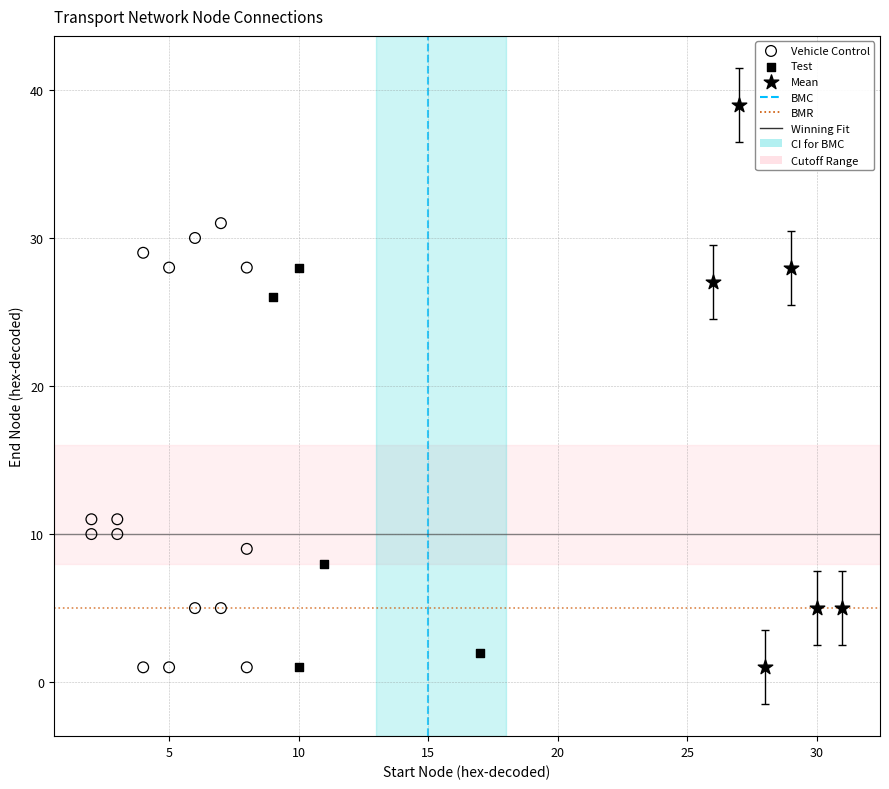

Which series reaches the maximum Y coordinate?

Mean